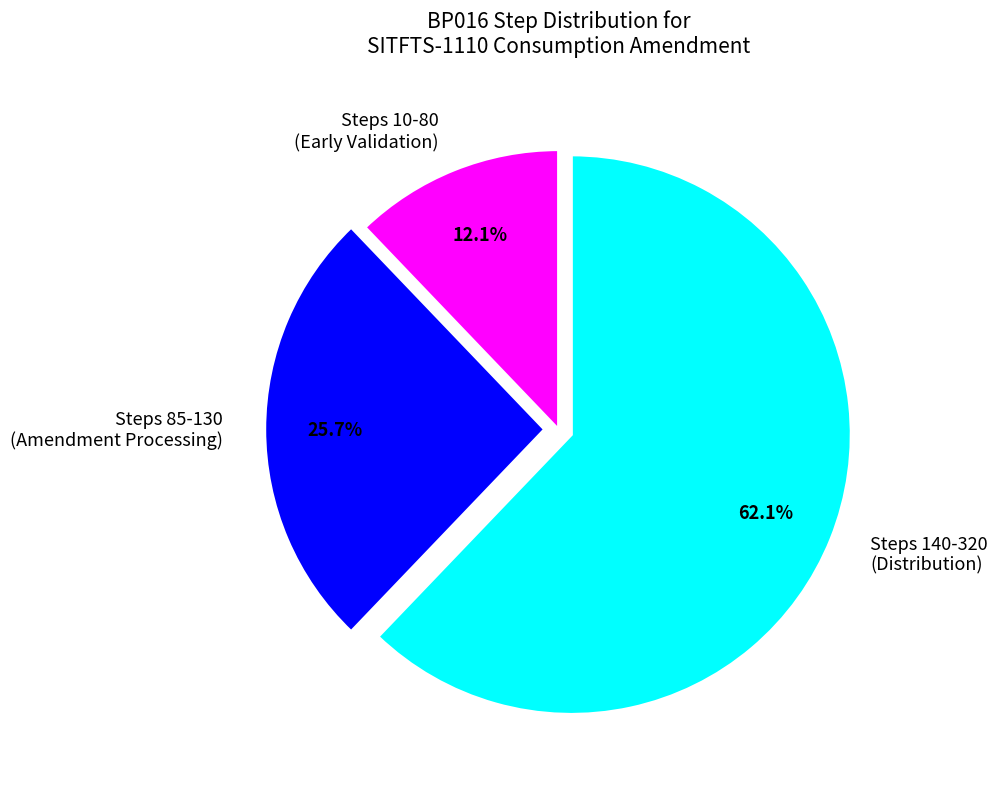

Is Steps 10-80 (Early Validation) the majority of the pie?

No